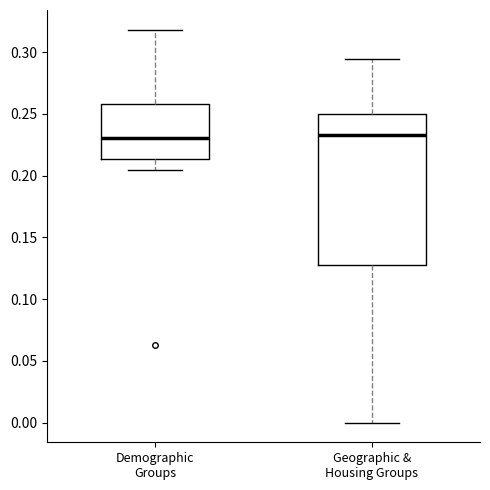

Reading left to right, transcribe this box plot: for each box, give where its median line is, the range the box spans, and where its two whiskers end, as read against the y-axis. The values are not printed on the chart, so give them approximately, as read against the axis.

Demographic Groups: median 0.230, box 0.215 to 0.260, whiskers 0.205 to 0.320
Geographic & Housing Groups: median 0.235, box 0.125 to 0.250, whiskers 0.000 to 0.295